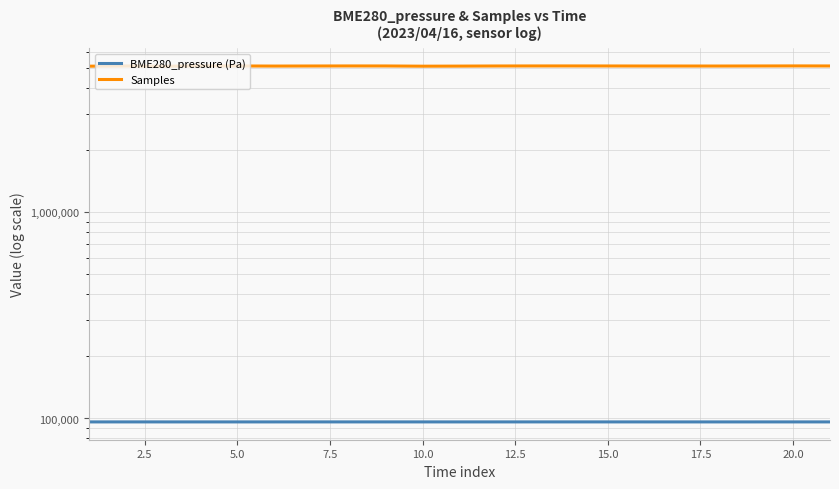

What is the average value of the BME280_pressure (Pa) series?

96261.4